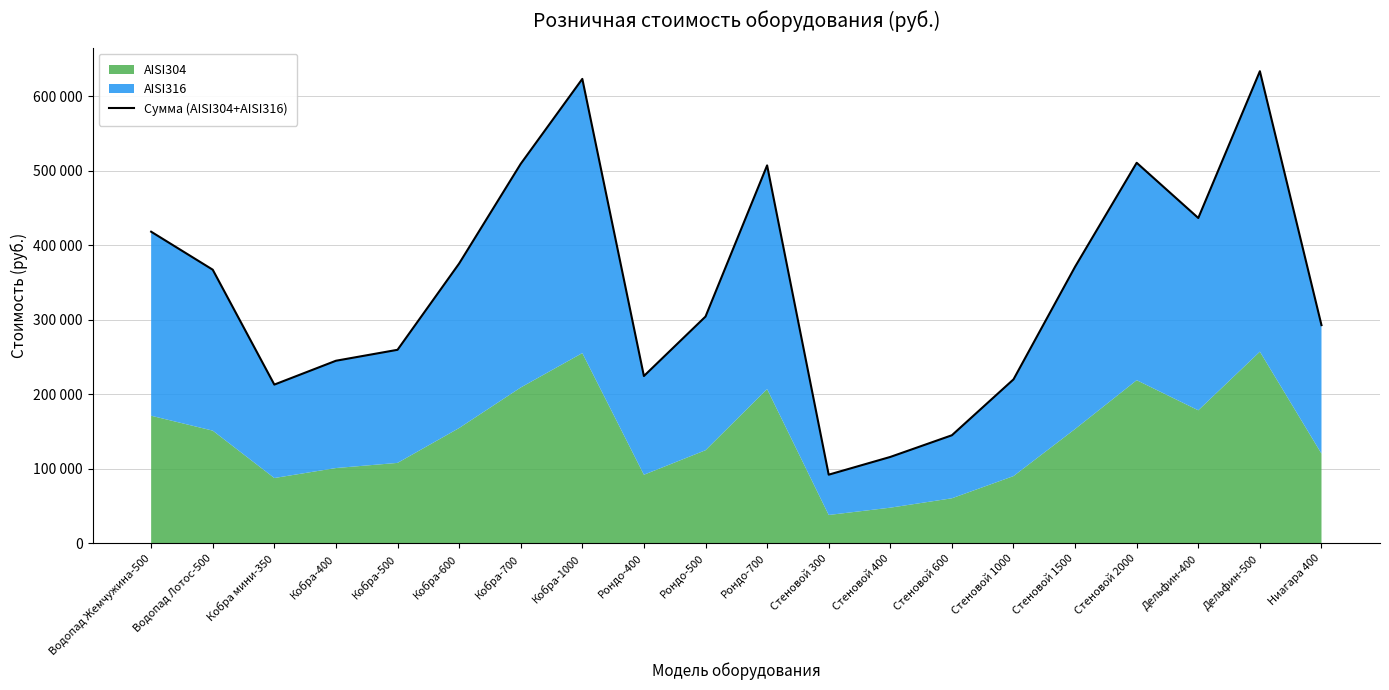

Reading left to right, what are all the values shown in this chart?

418200	367200	213000	245000	259700	375500	509300	623300	224500	304300	507200	92100	115900	145000	220000	371200	510700	436600	633600	292800